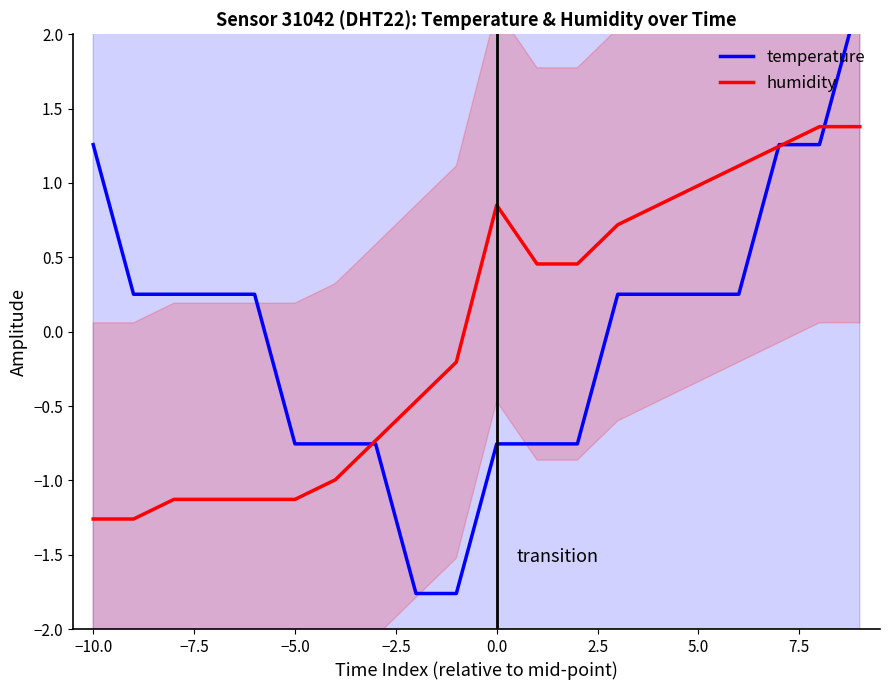

The value of humidity at −10.0 is -1.8. True or false?

False